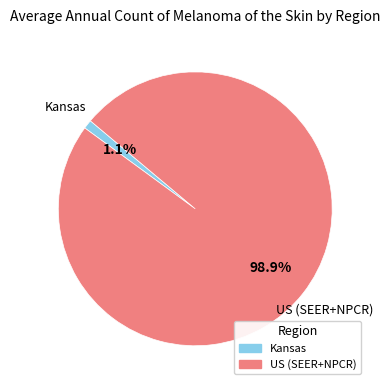

To the nearest percent, what portion does Kansas represent?

1%